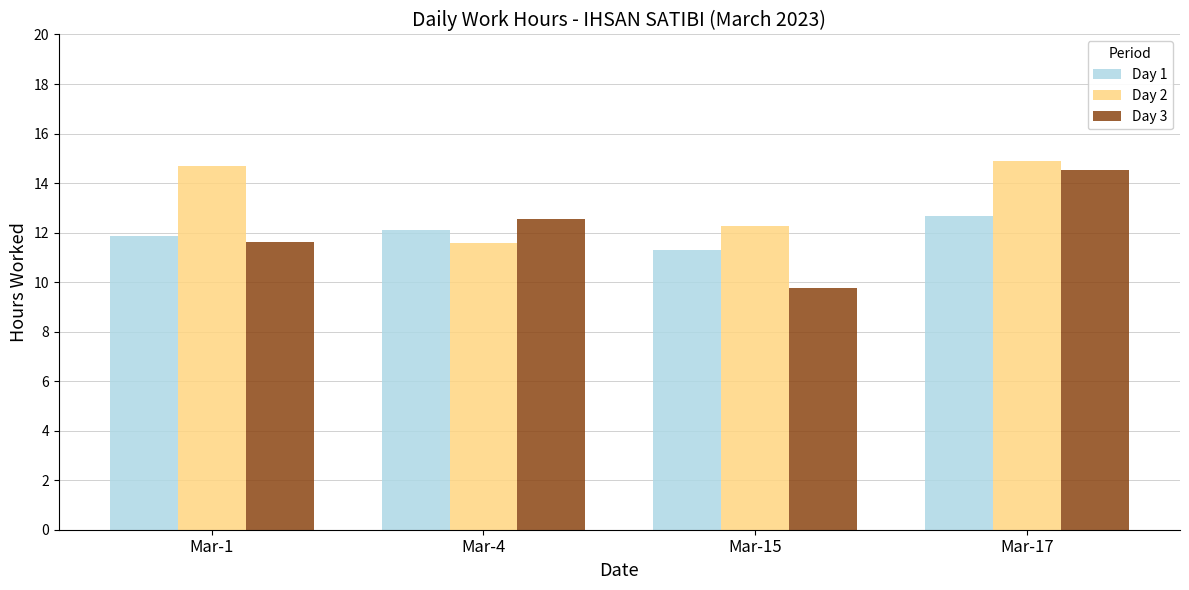

What is the sum of all Day 2 values?

53.4